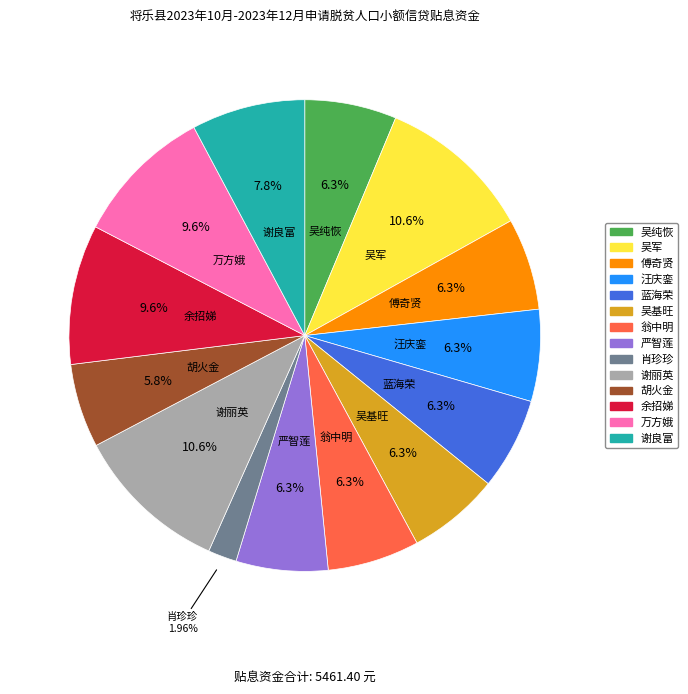

To the nearest percent, what portion does 胡火金 represent?

6%